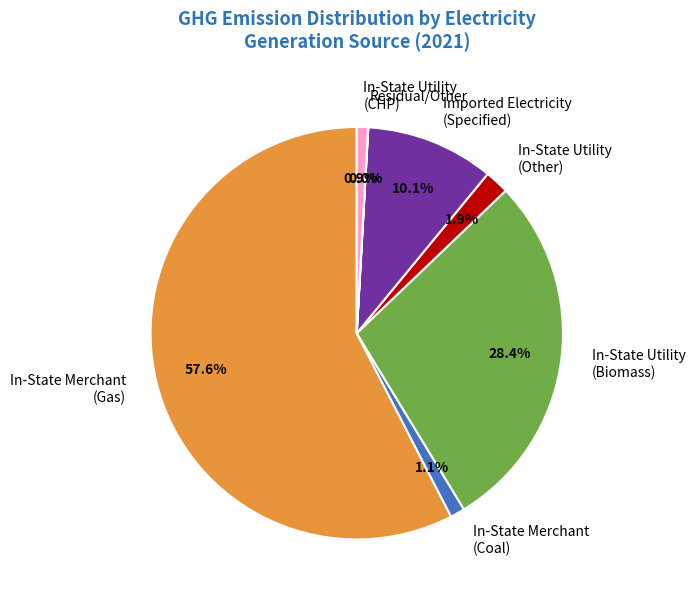

Is there any slice that represents more than half of the pie?

Yes